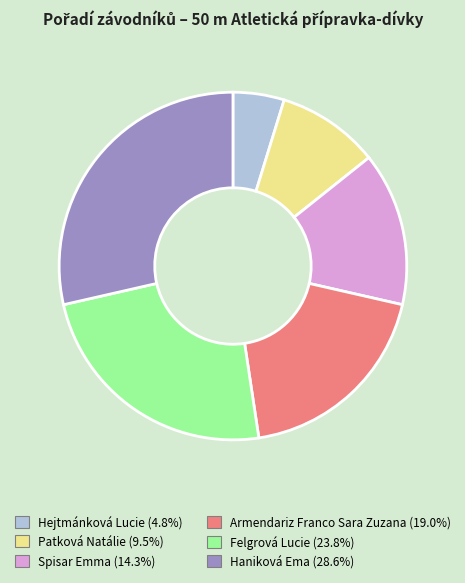

Which category has the biggest portion of the pie?

Haniková Ema